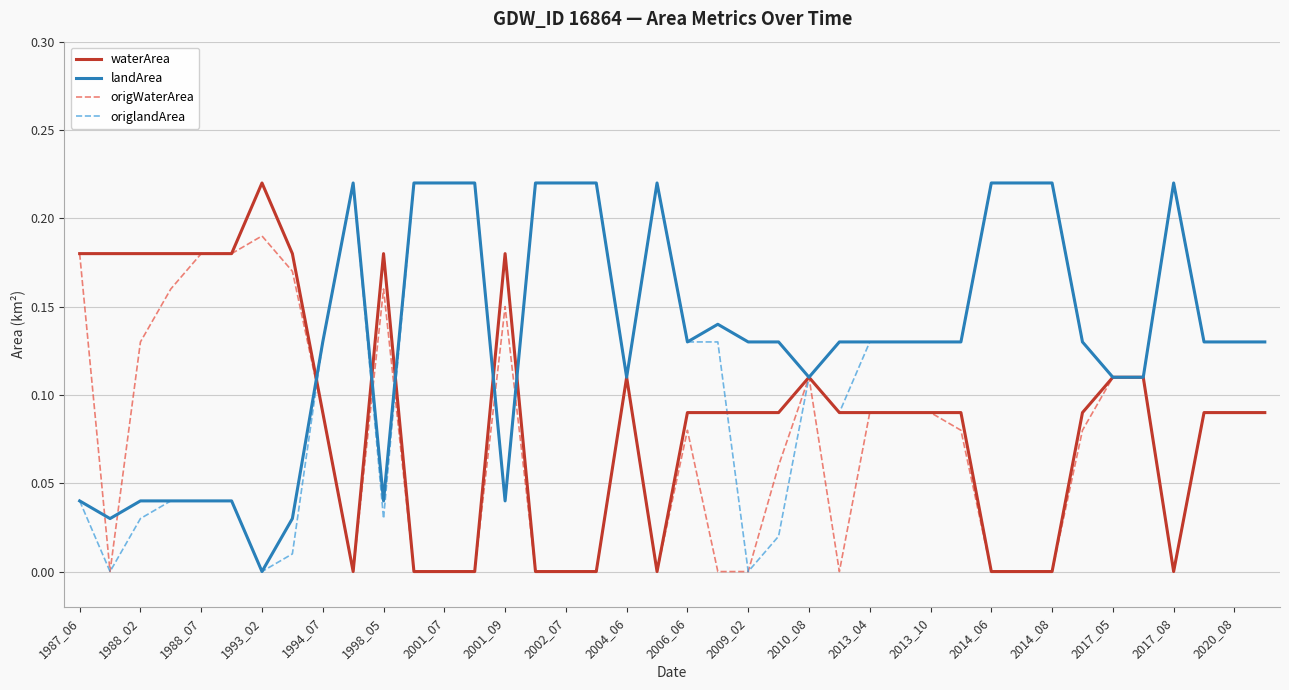

Rank the series by their average value, from lowest to highest.

origWaterArea, waterArea, origlandArea, landArea